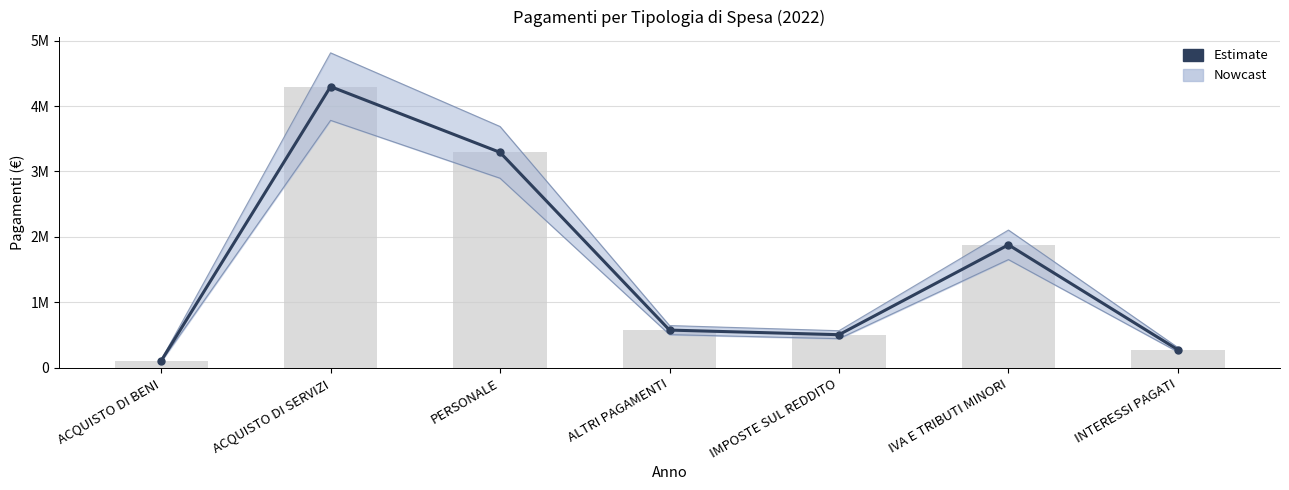

Which category has the lowest value across all series?

ACQUISTO DI BENI